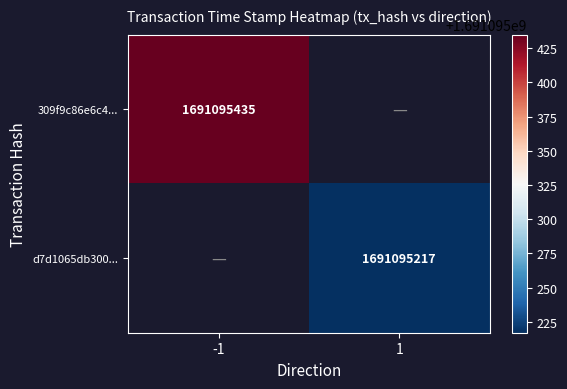

What is the sum of the 309f9c86e6c403896231ac1cc901f4d250c40ed values at direction and time_stamp?

1691095434